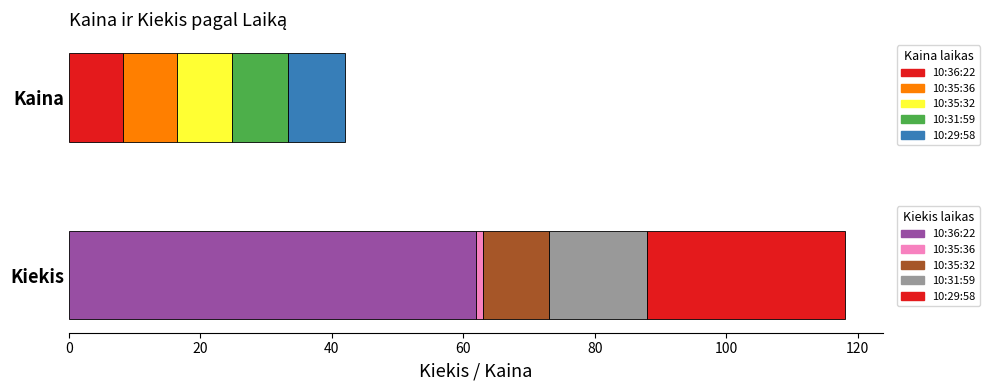

Rank the series by their average value, from highest to lowest.

Kiekis, Kaina